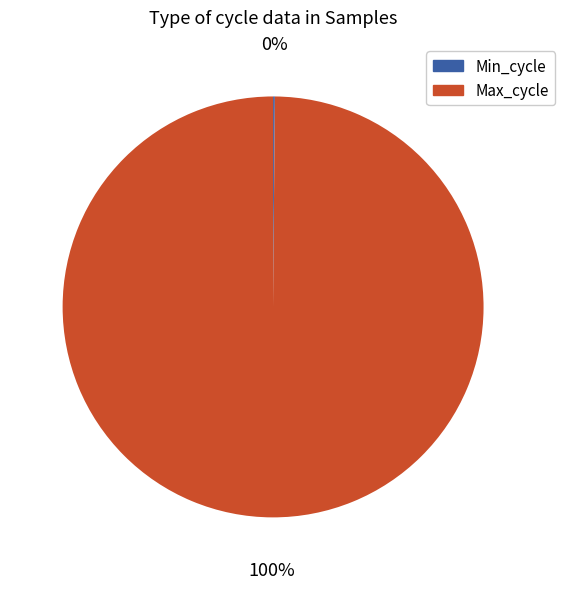

Is there any slice that represents more than half of the pie?

Yes